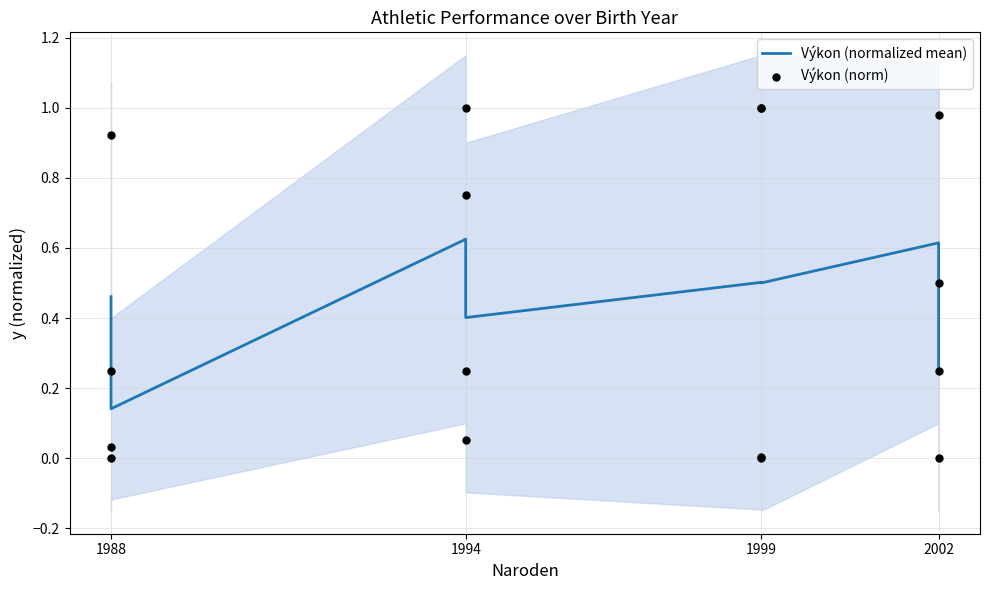

Which series has the largest Y range (max minus min)?

Výkon (norm)